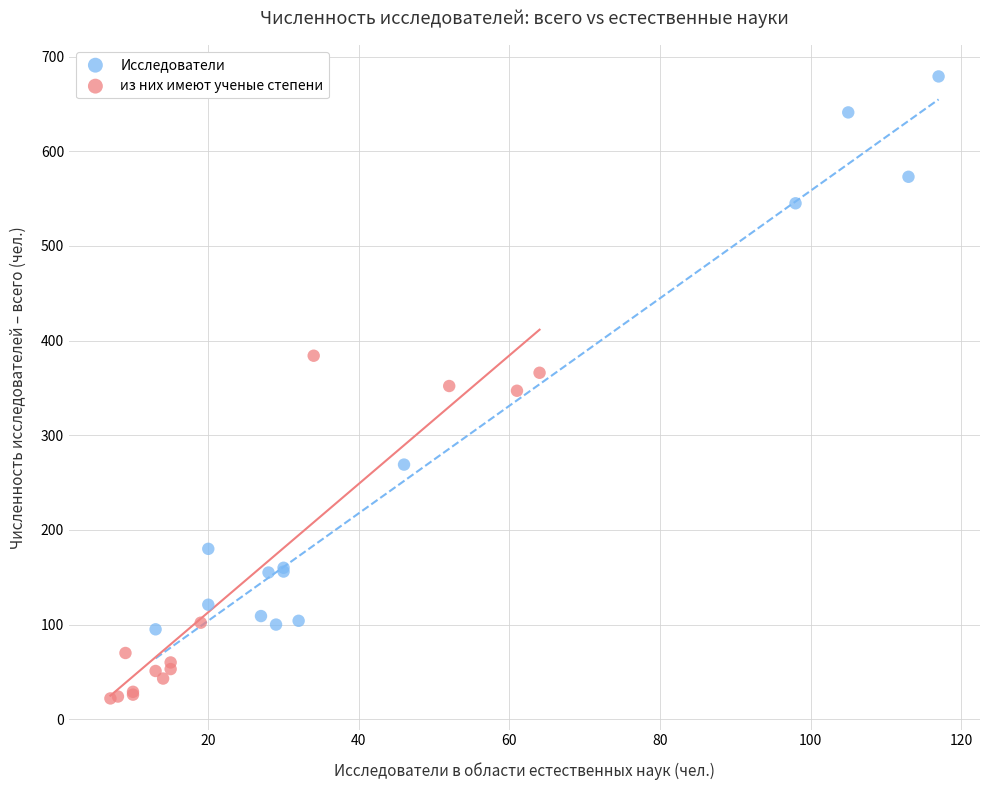

What are all the series names shown in the legend?

Исследователи, из них имеют ученые степени